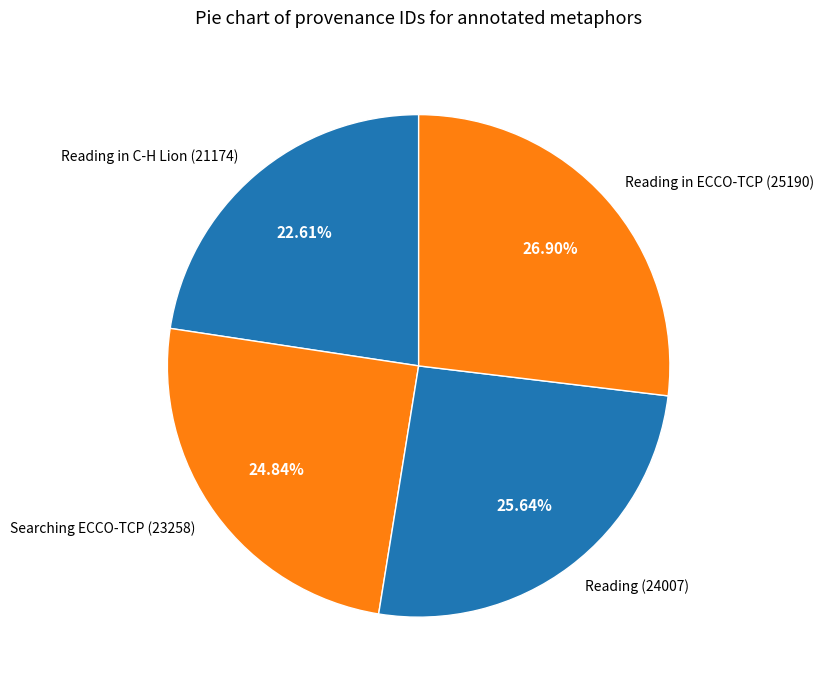

How many segments does this pie chart have?

4